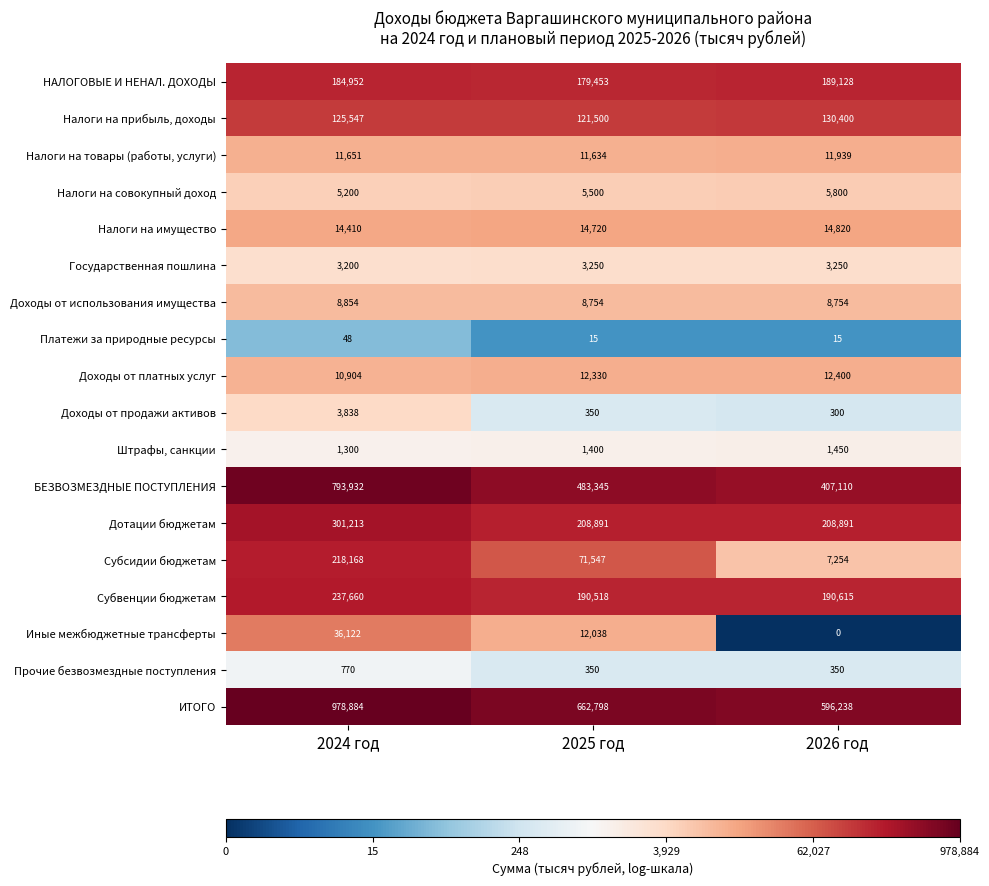

Which series has the largest total across all categories?

ИТОГО